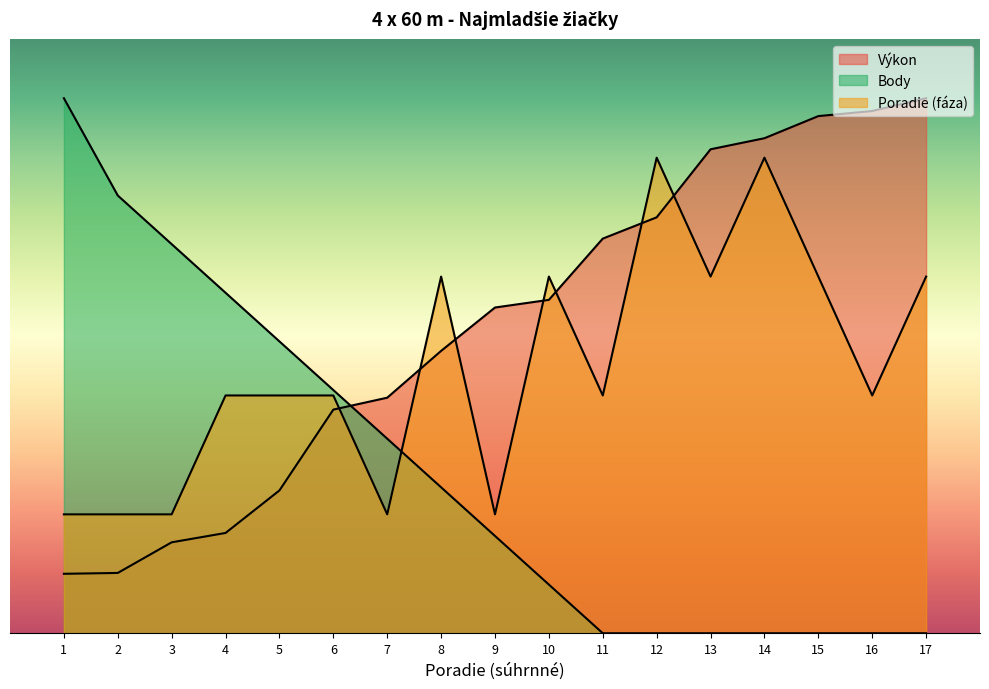

Is the value of Poradie (fáza) at 8 greater than the value of Body at 7?

Yes